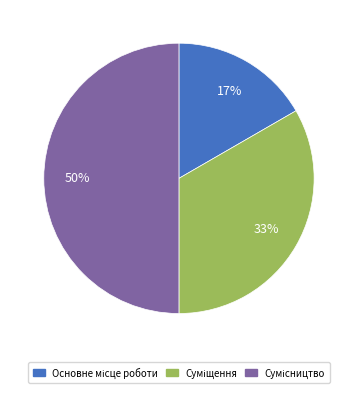

To the nearest percent, what is the difference between the largest and smallest slice percentages?

33%